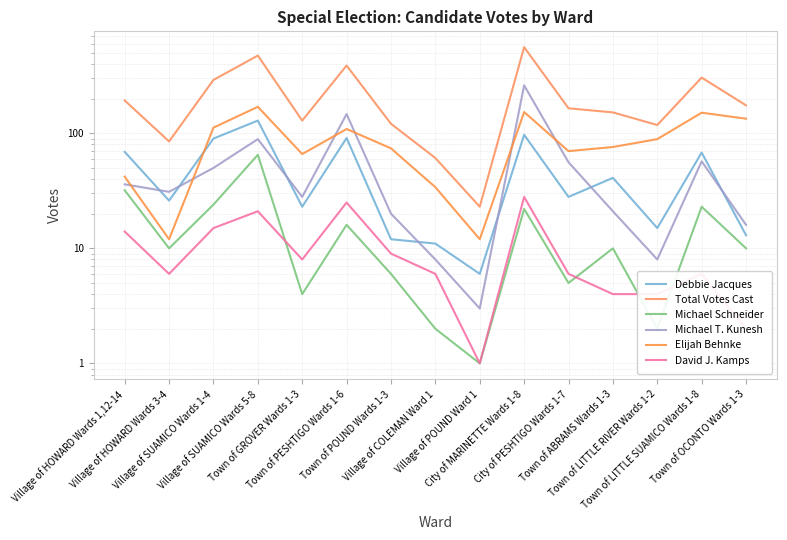

How many lines are shown in the chart?

6